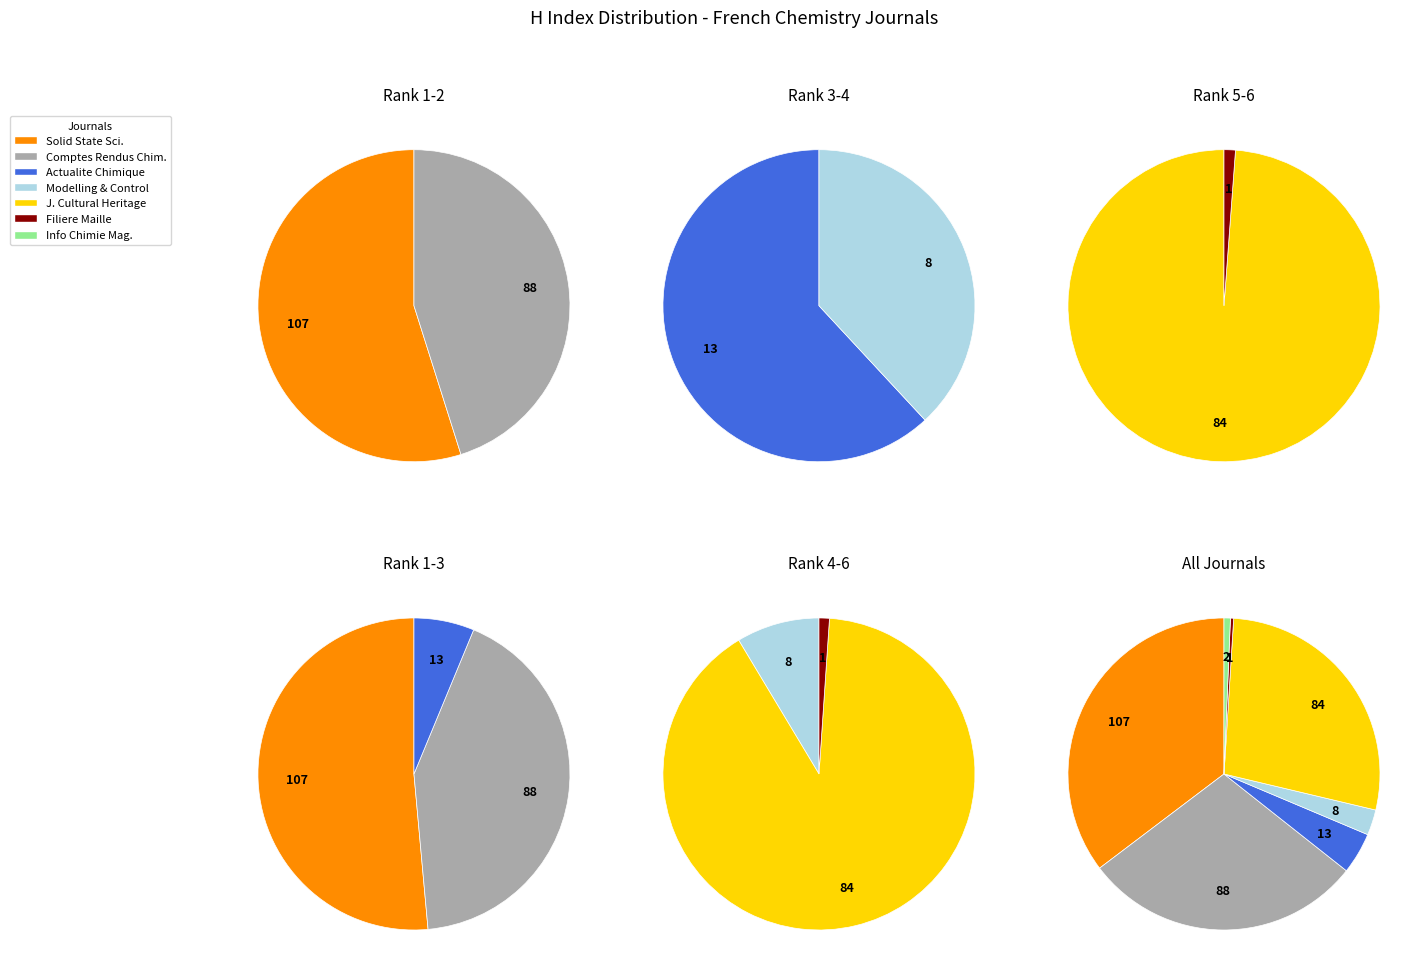

How many slices are in this pie chart?

7